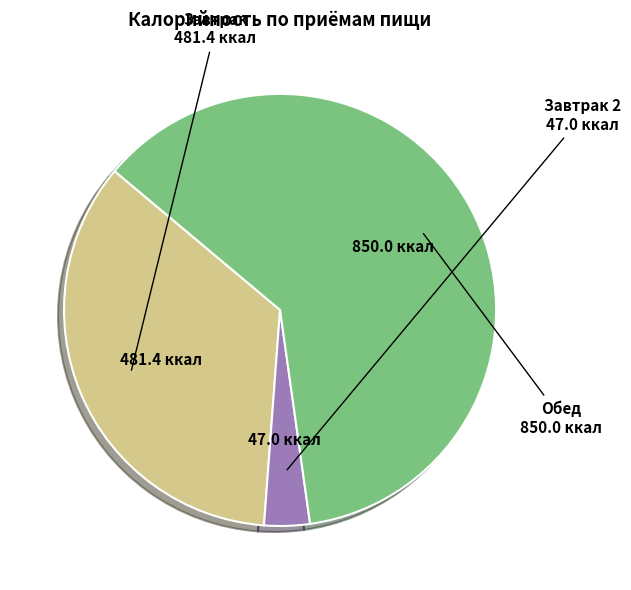

Do Обед and Завтрак together represent more than half of the pie?

Yes